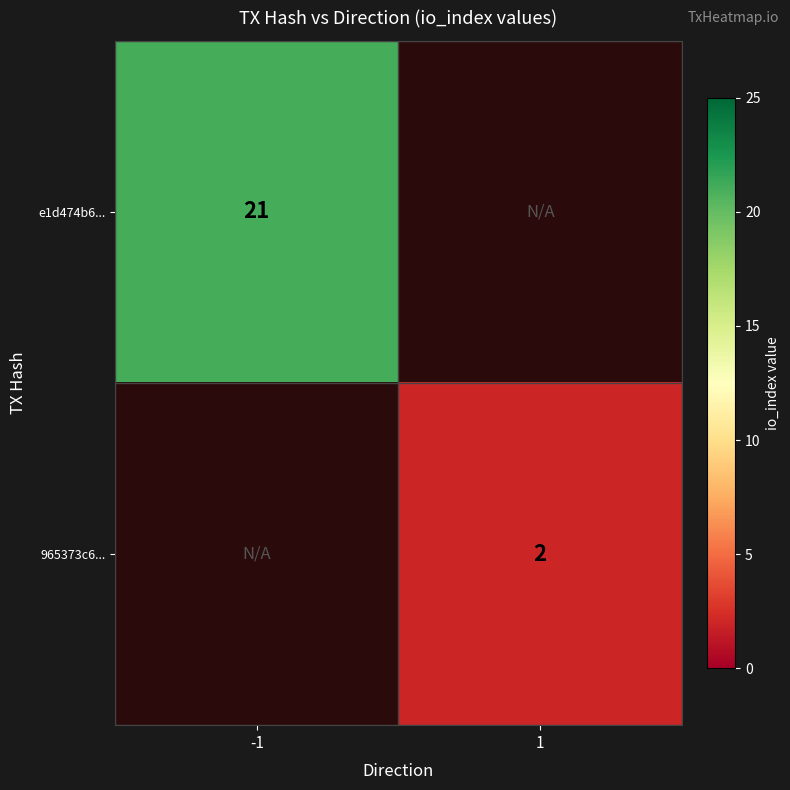

True or false: e1d474b6... has a value of 12 at -1.

False